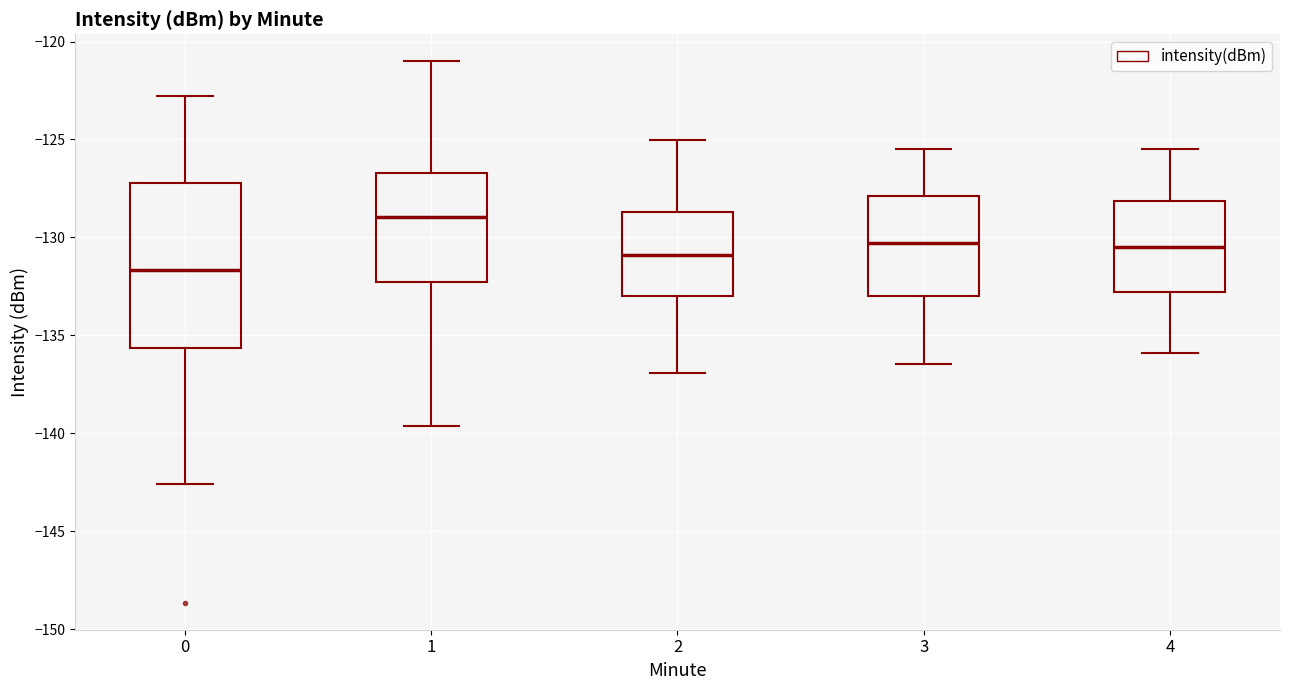

Reading left to right, read every box against the y-axis: the position of its median line, the range the box covers, and the ends of its whiskers. The values are not printed on the chart, so give them approximately, as read against the axis.

0: median -131.5, box -135.5 to -127.0, whiskers -142.5 to -123.0
1: median -129.0, box -132.5 to -126.5, whiskers -139.5 to -121.0
2: median -131.0, box -133.0 to -128.5, whiskers -137.0 to -125.0
3: median -130.5, box -133.0 to -128.0, whiskers -136.5 to -125.5
4: median -130.5, box -133.0 to -128.0, whiskers -136.0 to -125.5